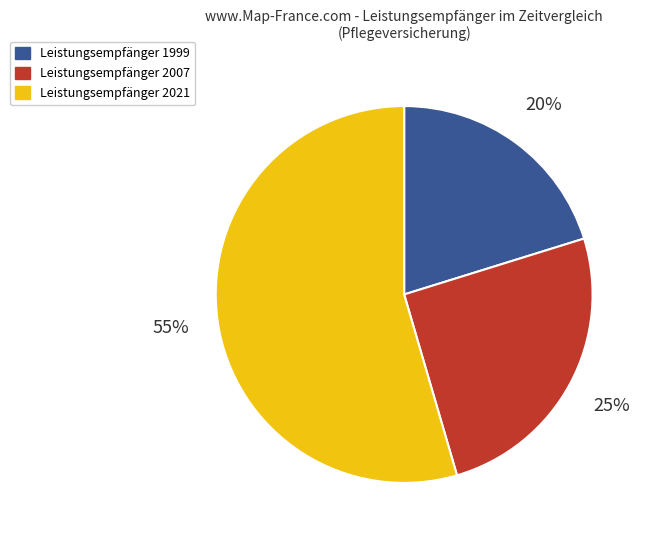

Does any single category account for the majority?

Yes